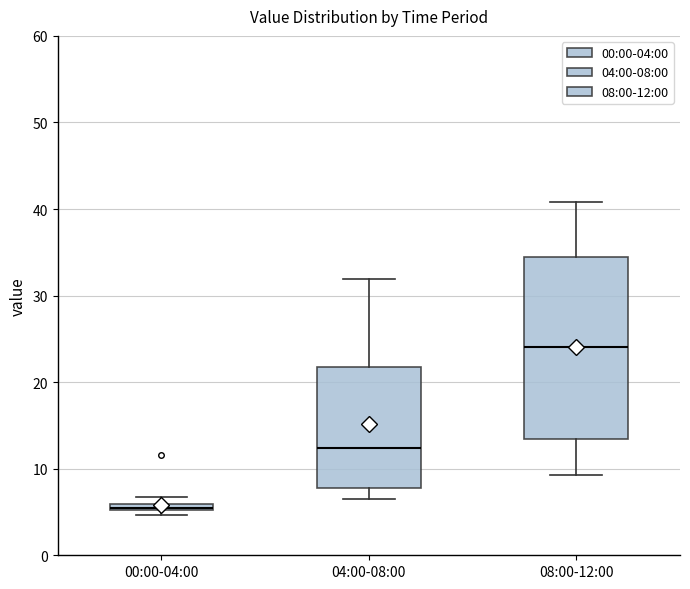

Which box's median line is the highest?

08:00-12:00